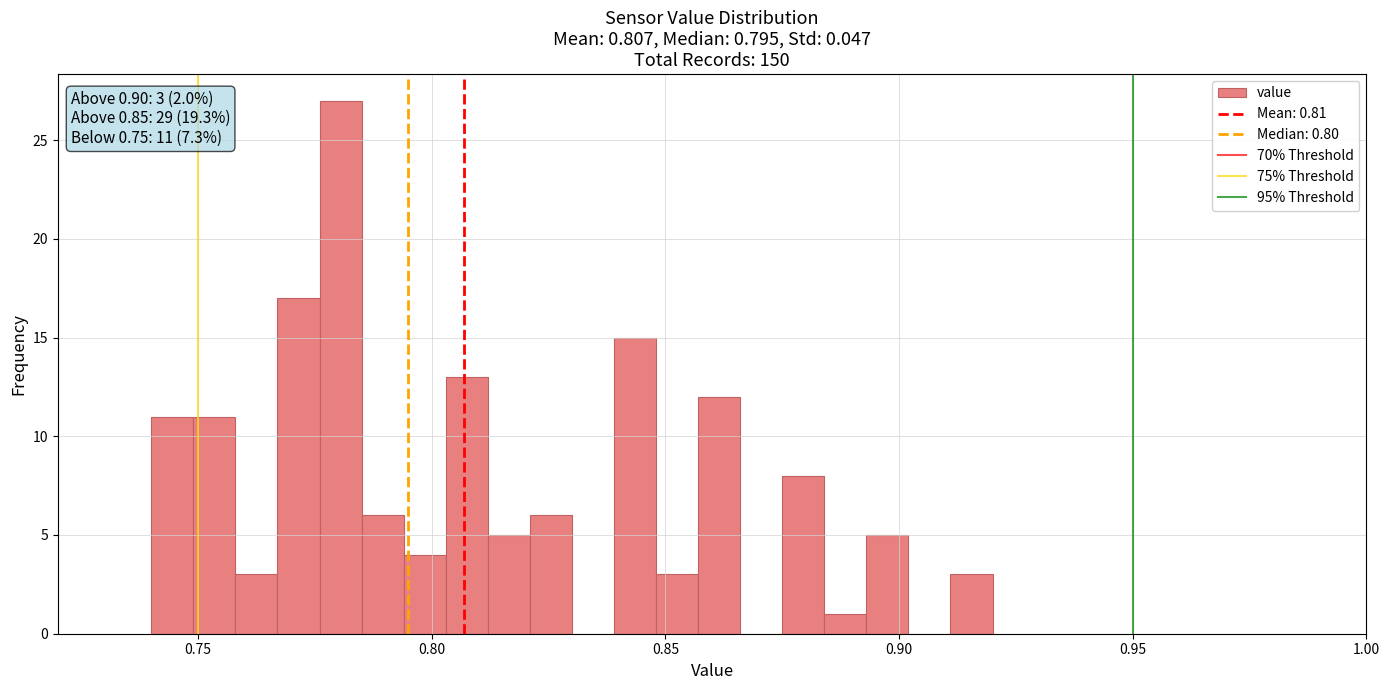

Around what value on the x-axis is the tallest bar? Give the approximate position of its centre, as read against the axis.

0.780